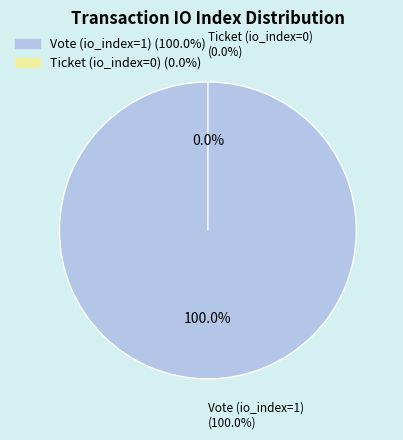

Does Vote (io_index=1) represent more than half of the total?

Yes